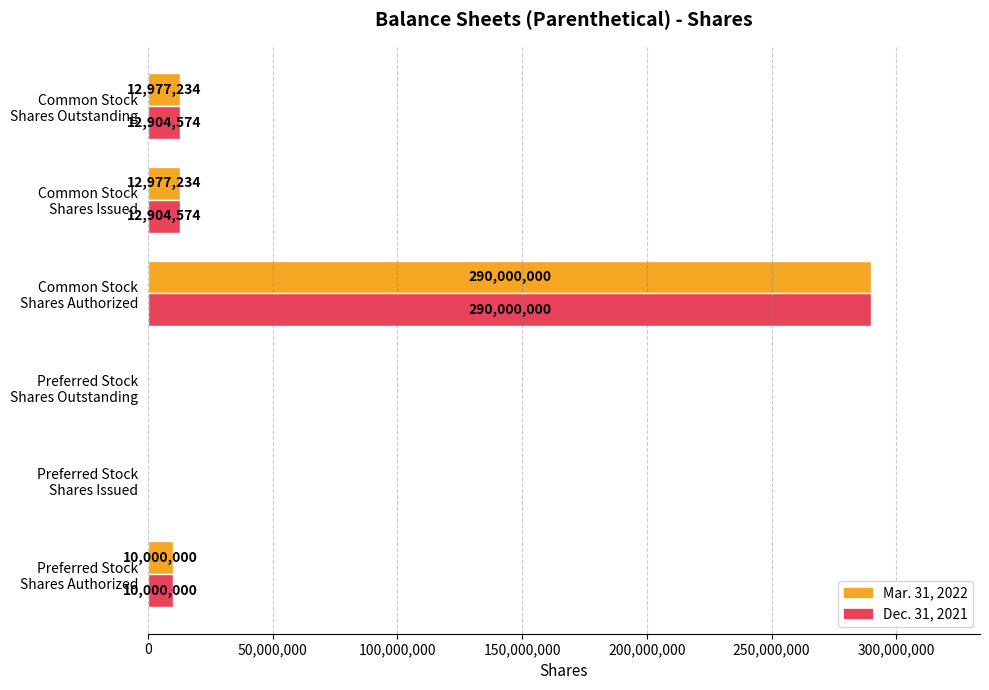

What is the highest value of the Mar. 31, 2022 series?

290000000